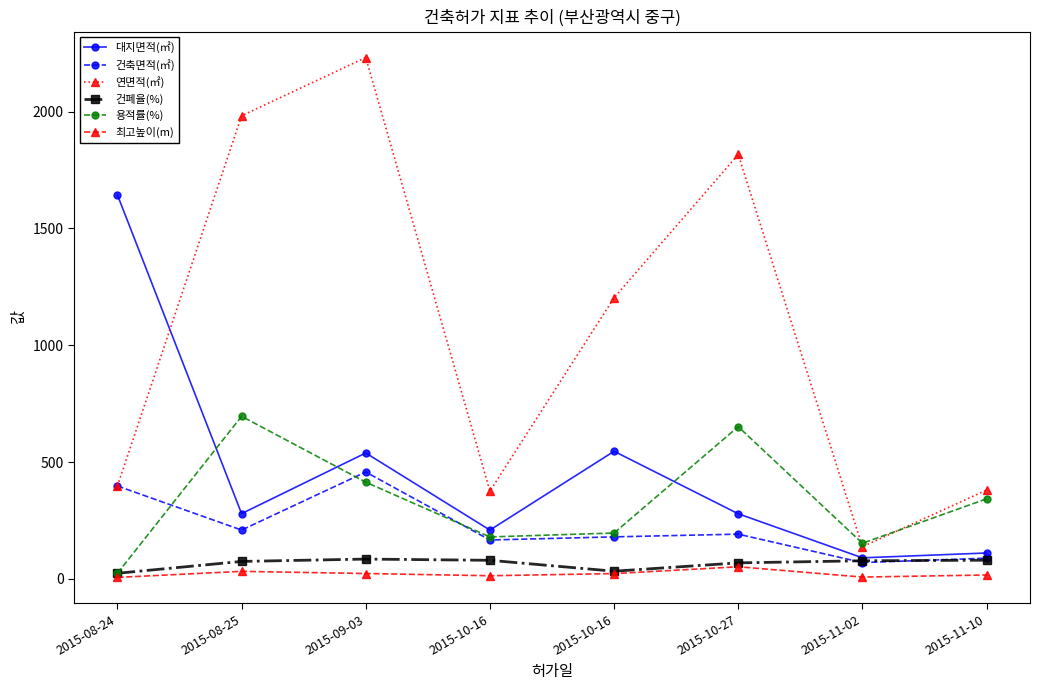

What are all the series names shown in the legend?

대지면적(㎡), 건축면적(㎡), 연면적(㎡), 건폐율(%), 용적률(%), 최고높이(m)